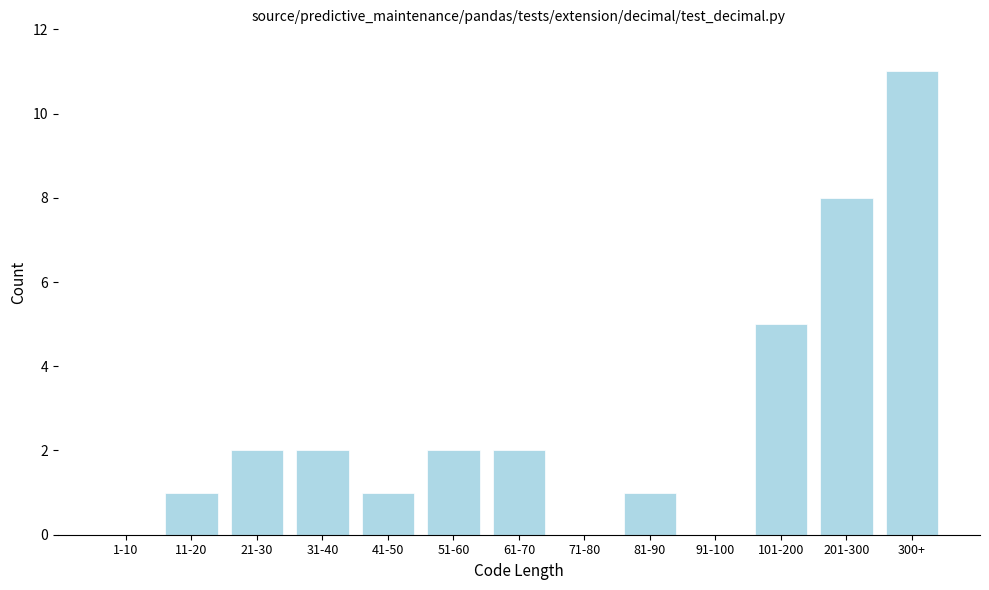

Reading left to right, what are all the values shown in this chart?

1-10=0	11-20=1	21-30=2	31-40=2	41-50=1	51-60=2	61-70=2	71-80=0	81-90=1	91-100=0	101-200=5	201-300=8	300+=11